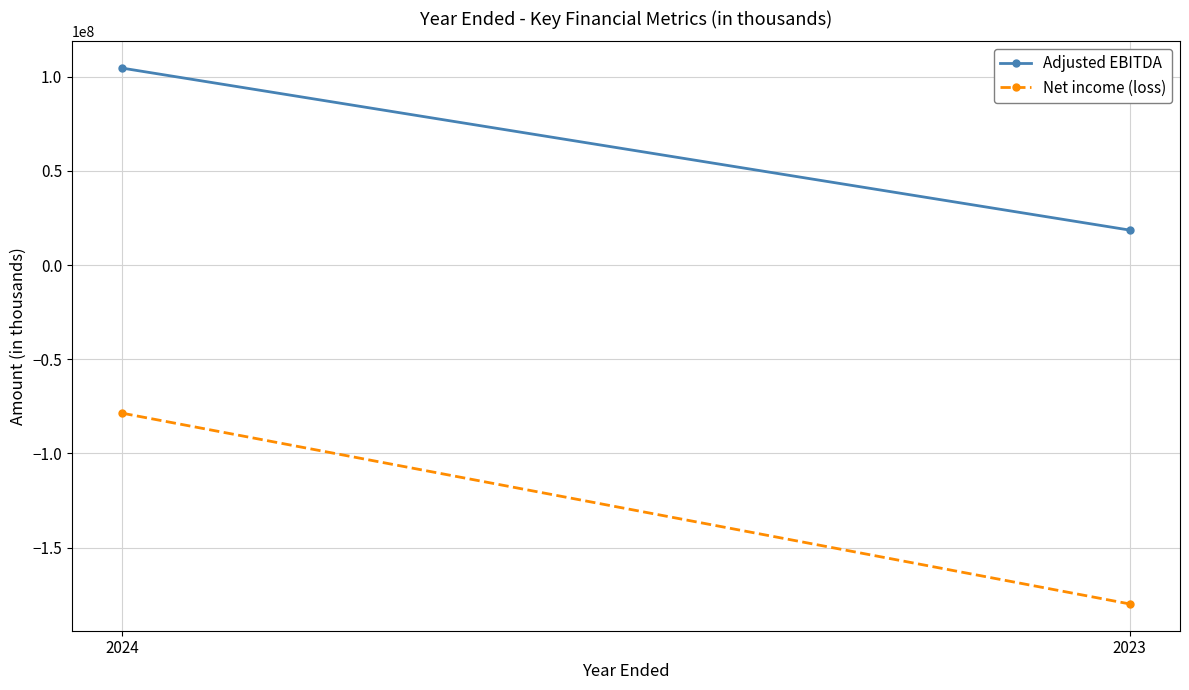

Reading left to right, list all the values displayed in this chart.

Adjusted EBITDA: 2024=104547000	2023=18559000
Net income (loss): 2024=-78682000	2023=-179951000